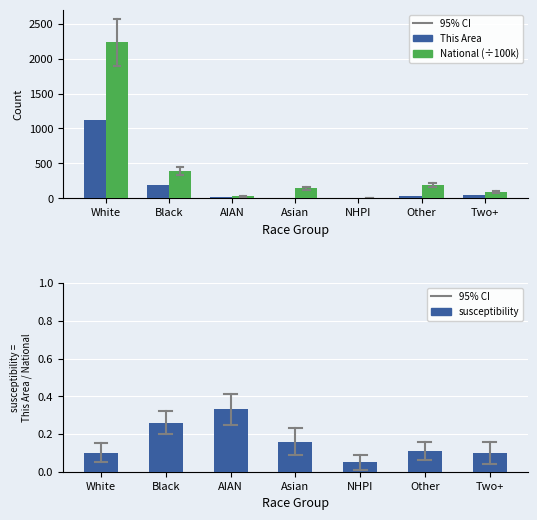

What is the value of the susceptibility bar at the 7th from the left?

0.1